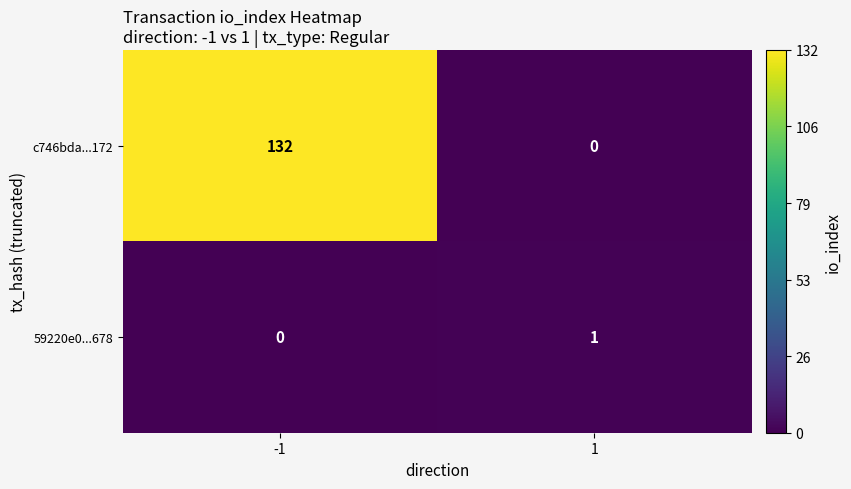

Is it true that c746bda...172 equals 206 at -1?

False